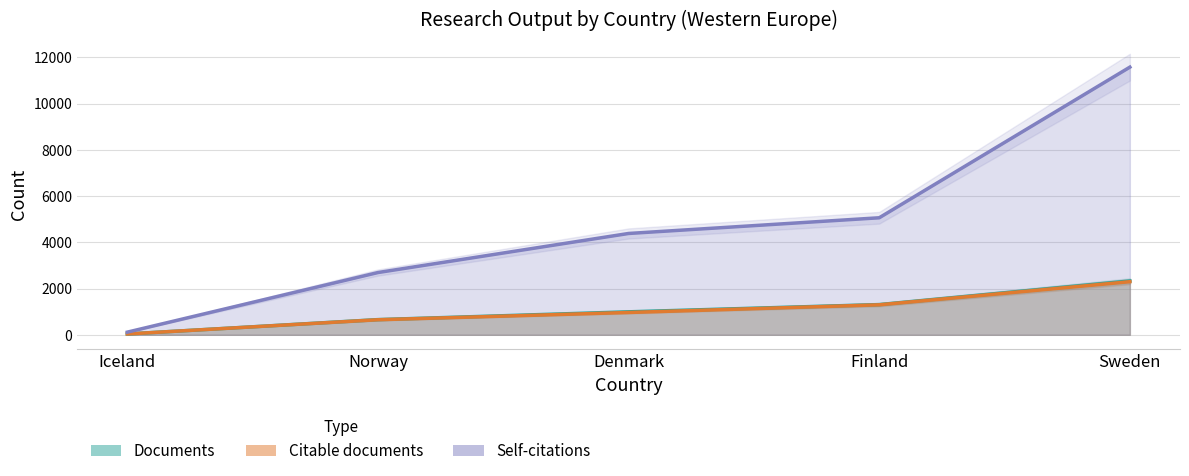

Which series changed the most between Norway and Denmark?

Self-citations